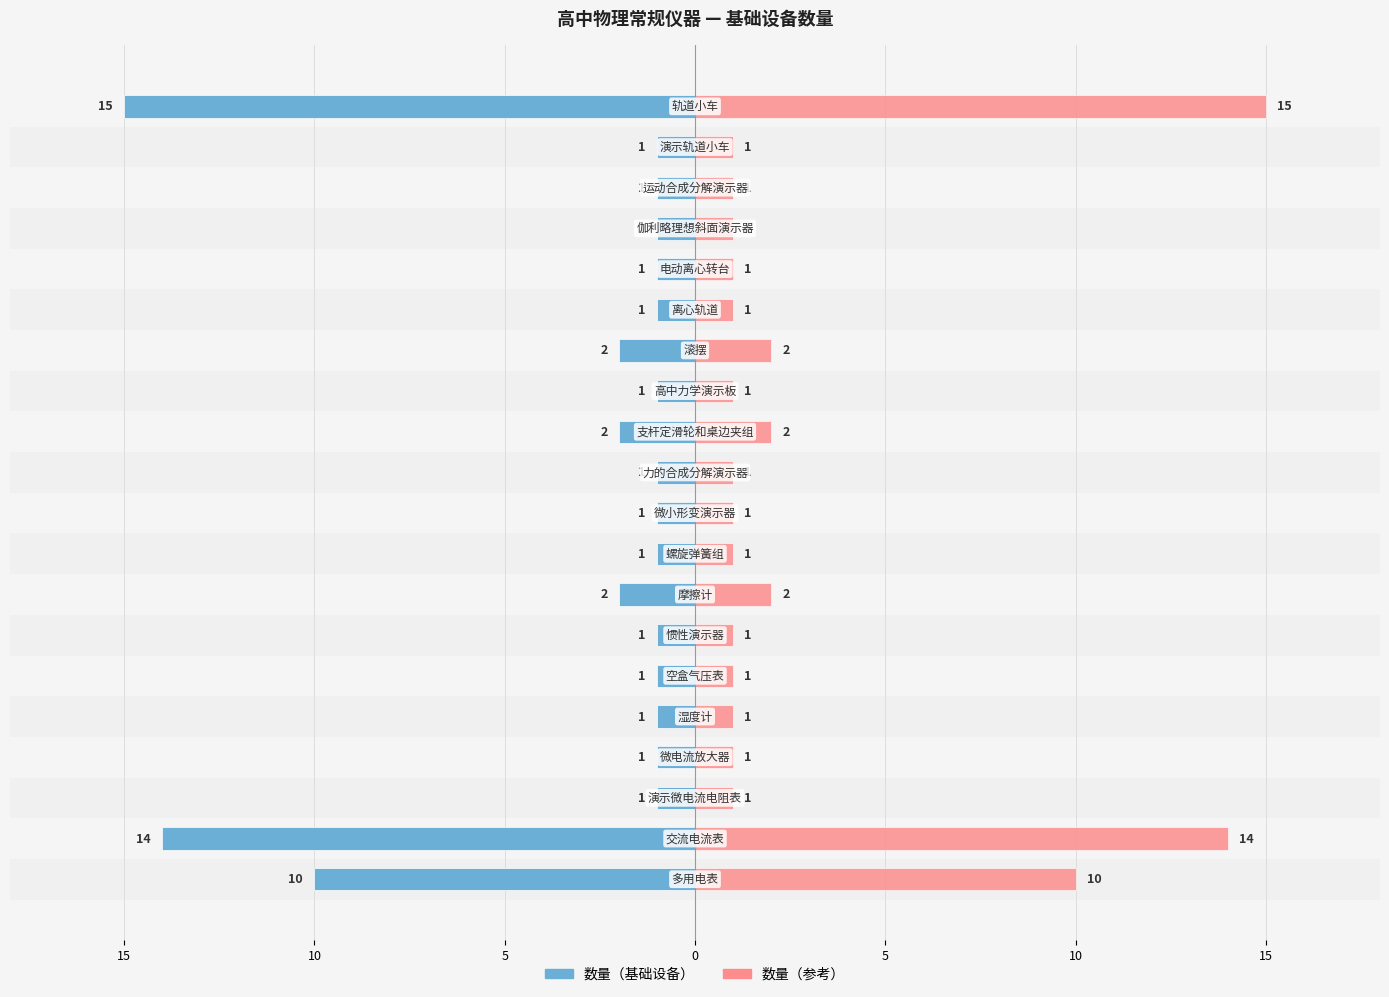

Which series has the largest total across all categories?

数量（参考）